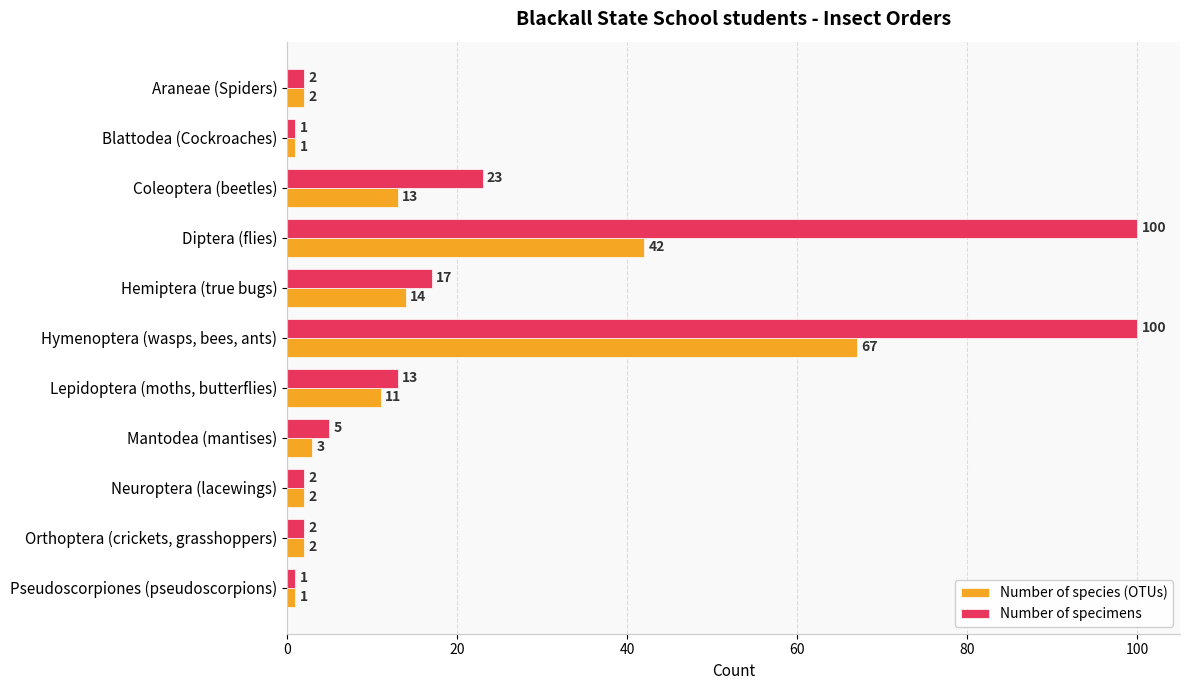

At which label does Number of species (OTUs) reach its peak?

Hymenoptera (wasps, bees, ants)